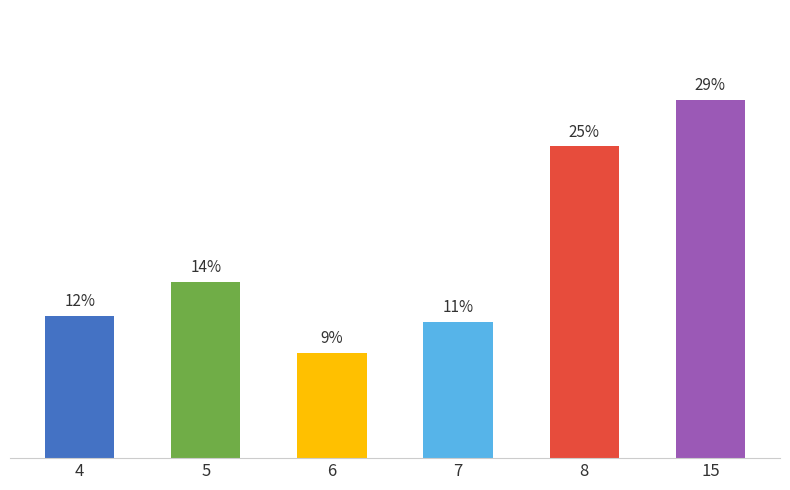

Does the chart contain any negative values?

No